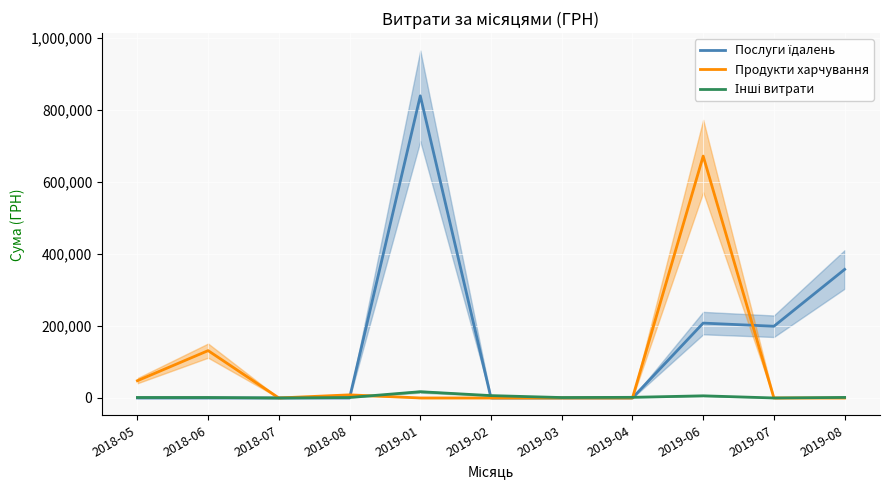

Does the chart display data point markers on the line(s)?

No